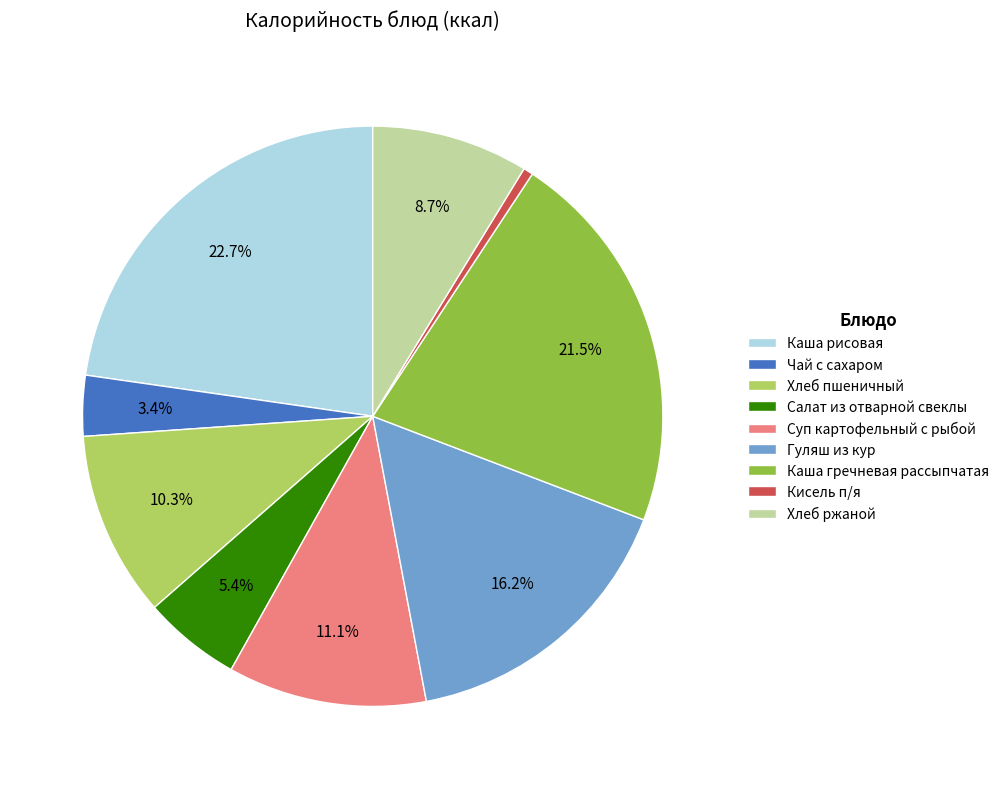

What is the largest slice in the pie chart?

Каша рисовая